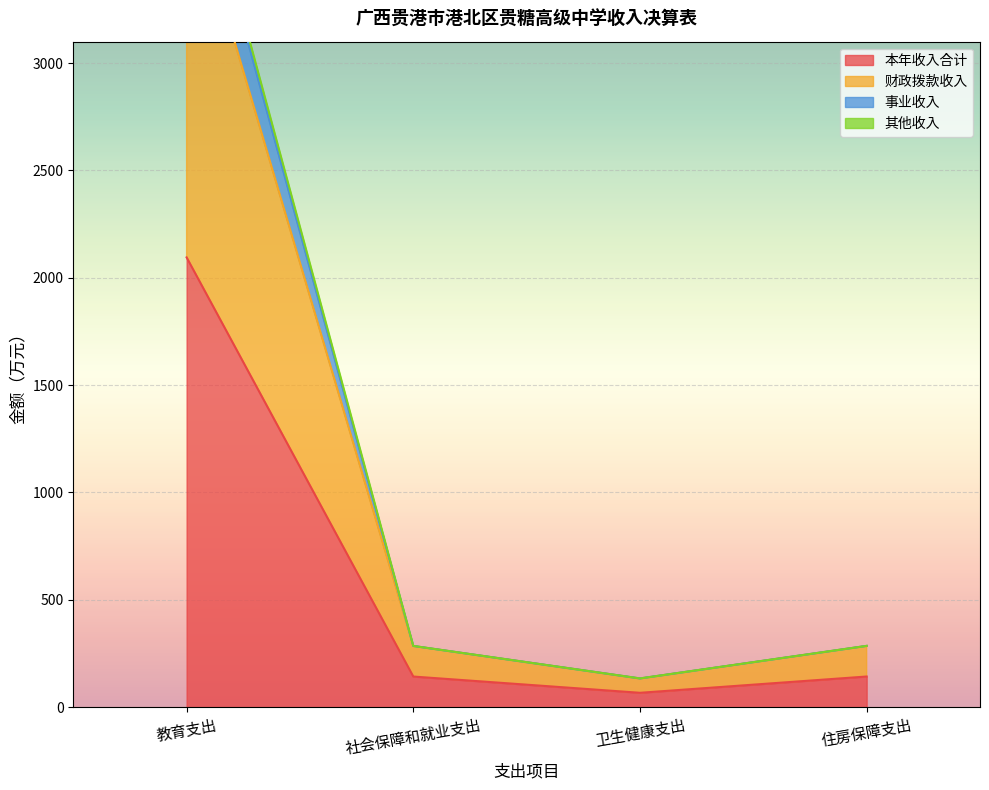

How many distinct data groups are displayed?

4